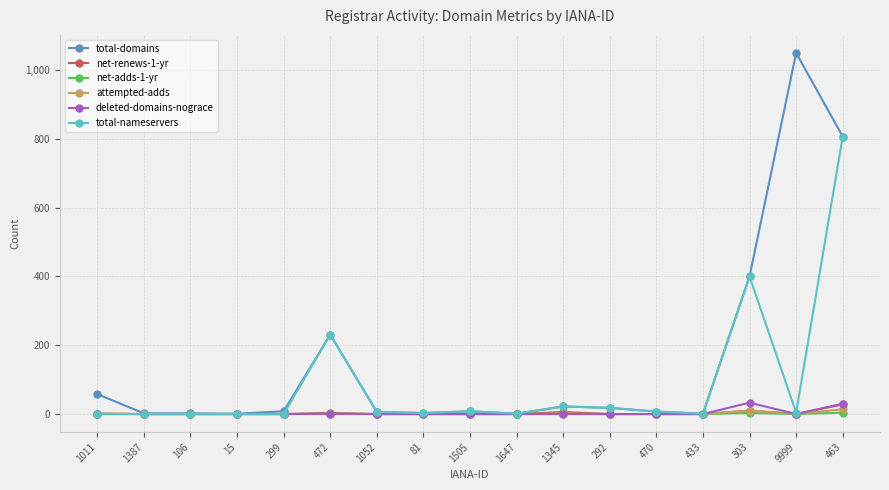

The value of attempted-adds at 463 is 14. True or false?

True